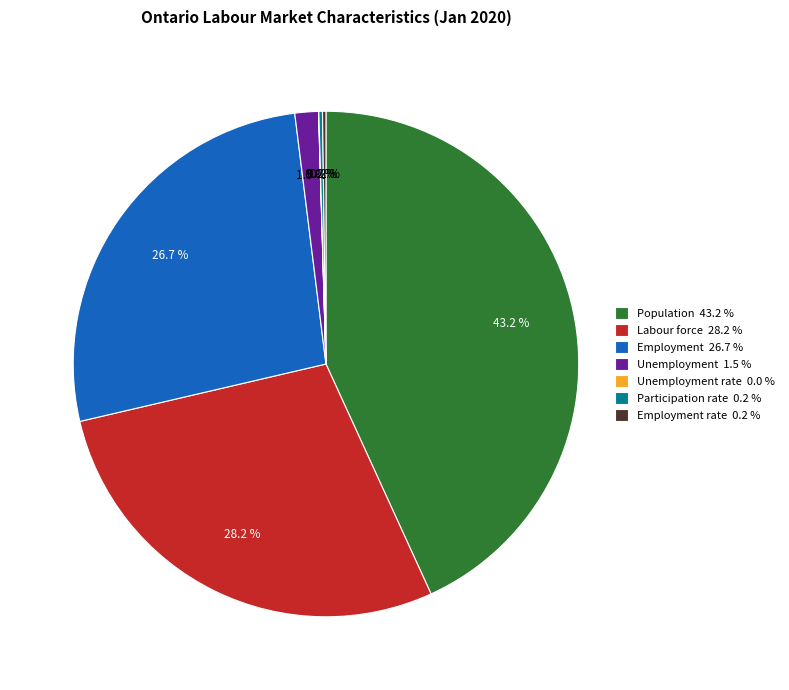

Is there any slice that represents more than half of the pie?

No